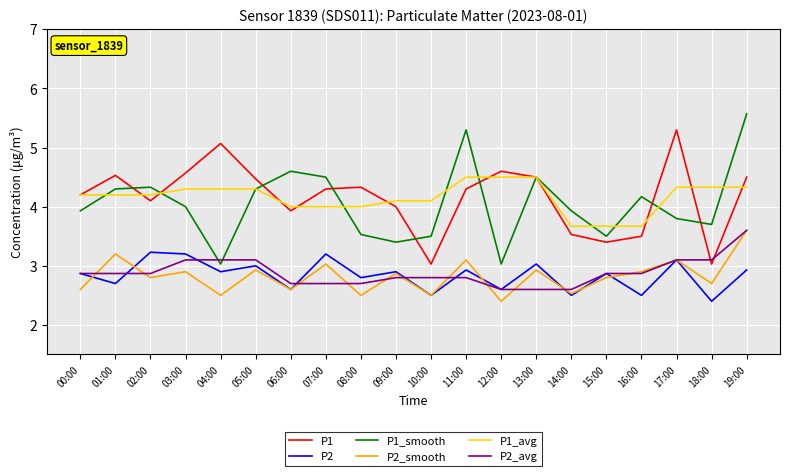

The P1 series shows 4.1 at 02:00. True or false?

True